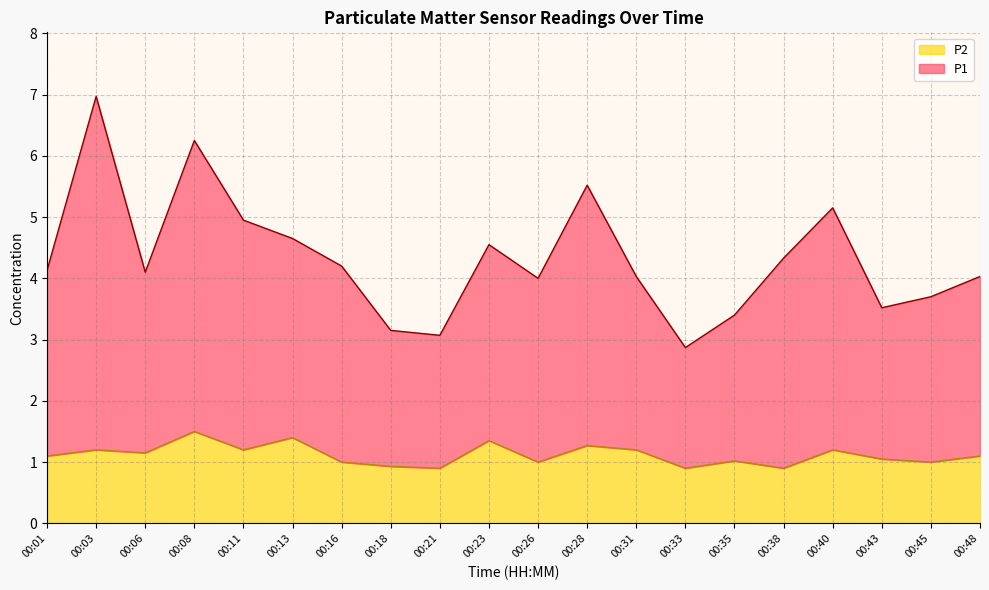

True or false: P1 and P2 intersect in this chart.

False